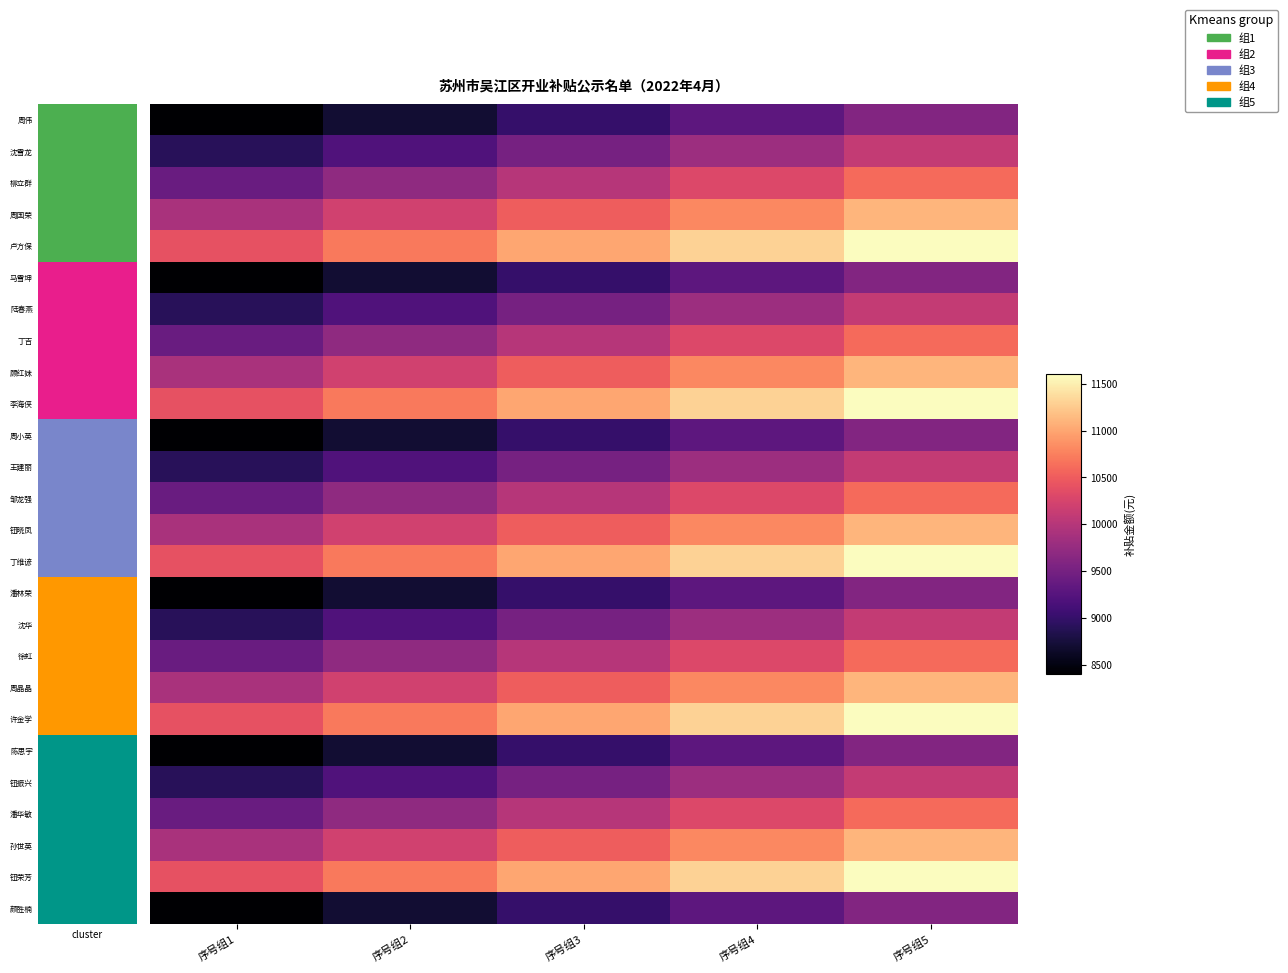

Which series changed the most between 序号组2 and 序号组5?

周伟